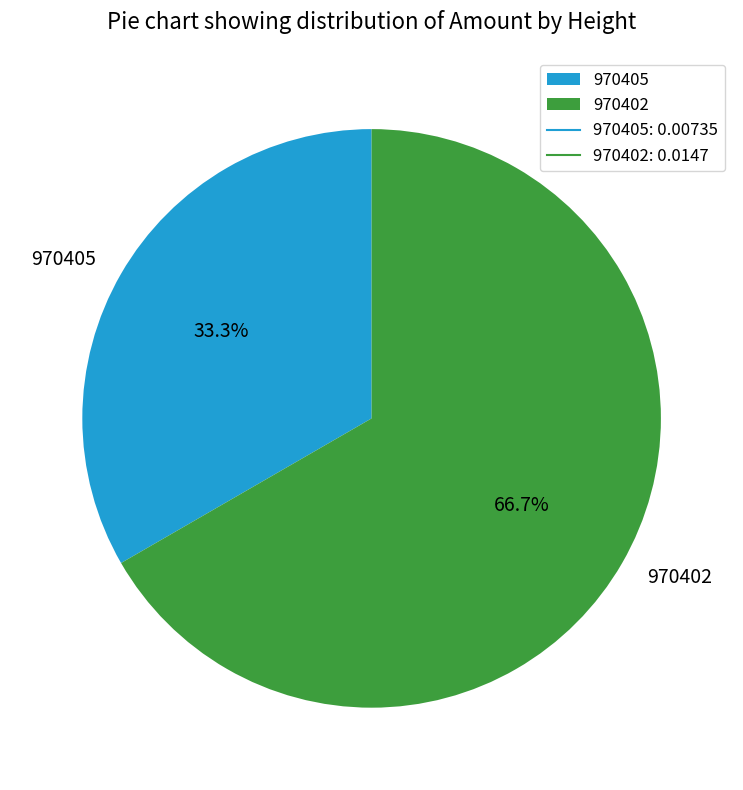

Which has a higher value, 970405 or 970402?

970402